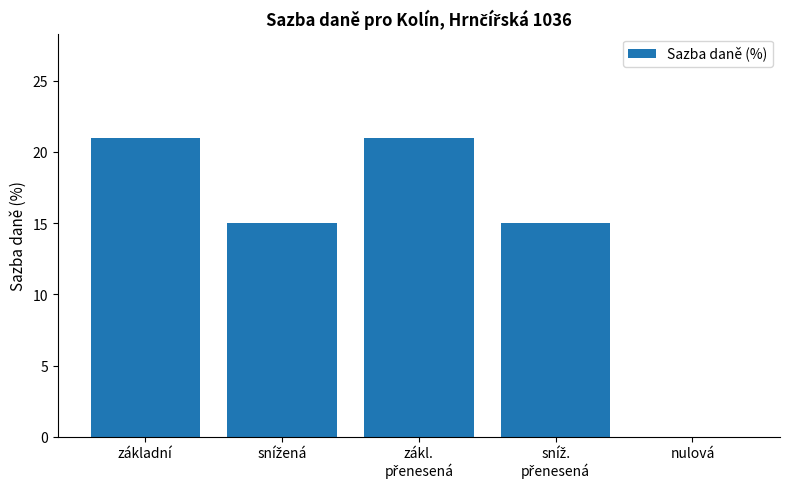

Are the bars grouped side by side (vs. stacked)?

No